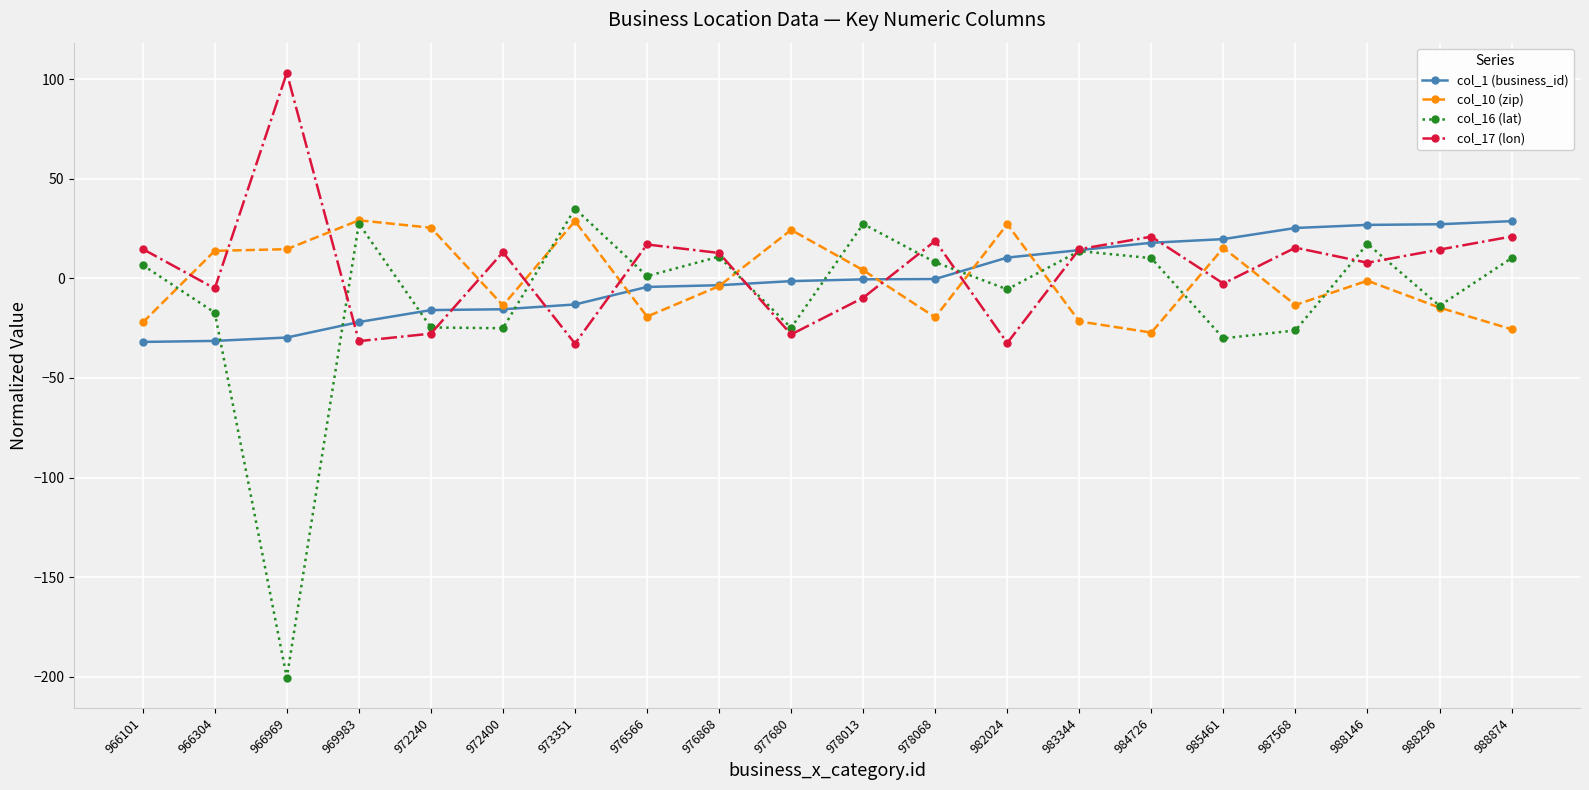

Is the value of col_1 (business_id) at 988874 greater than the value of col_17 (lon) at 988874?

Yes